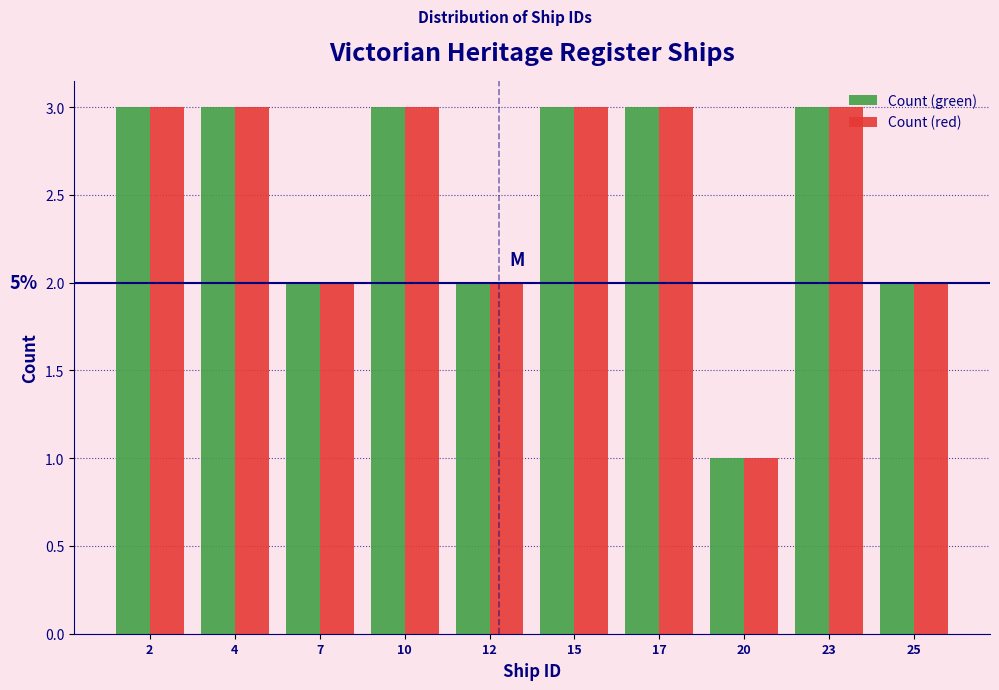

Reading left to right, extract all data points from this chart.

Count (green): 2=3	4=3	7=2	10=3	12=2	15=3	17=3	20=1	23=3	25=2
Count (red): 2=3	4=3	7=2	10=3	12=2	15=3	17=3	20=1	23=3	25=2